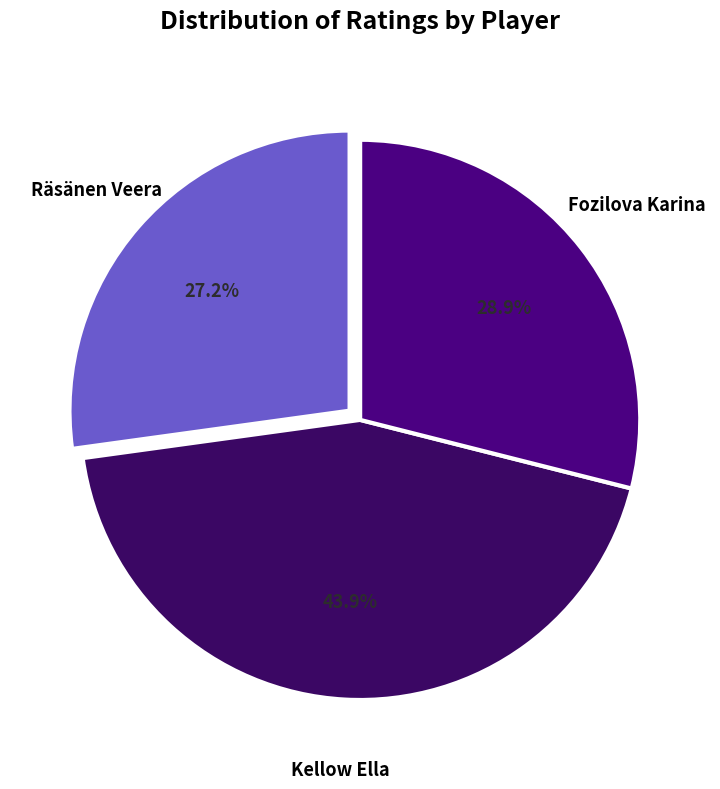

Is the sum of Kellow Ella and Fozilova Karina greater than half?

Yes